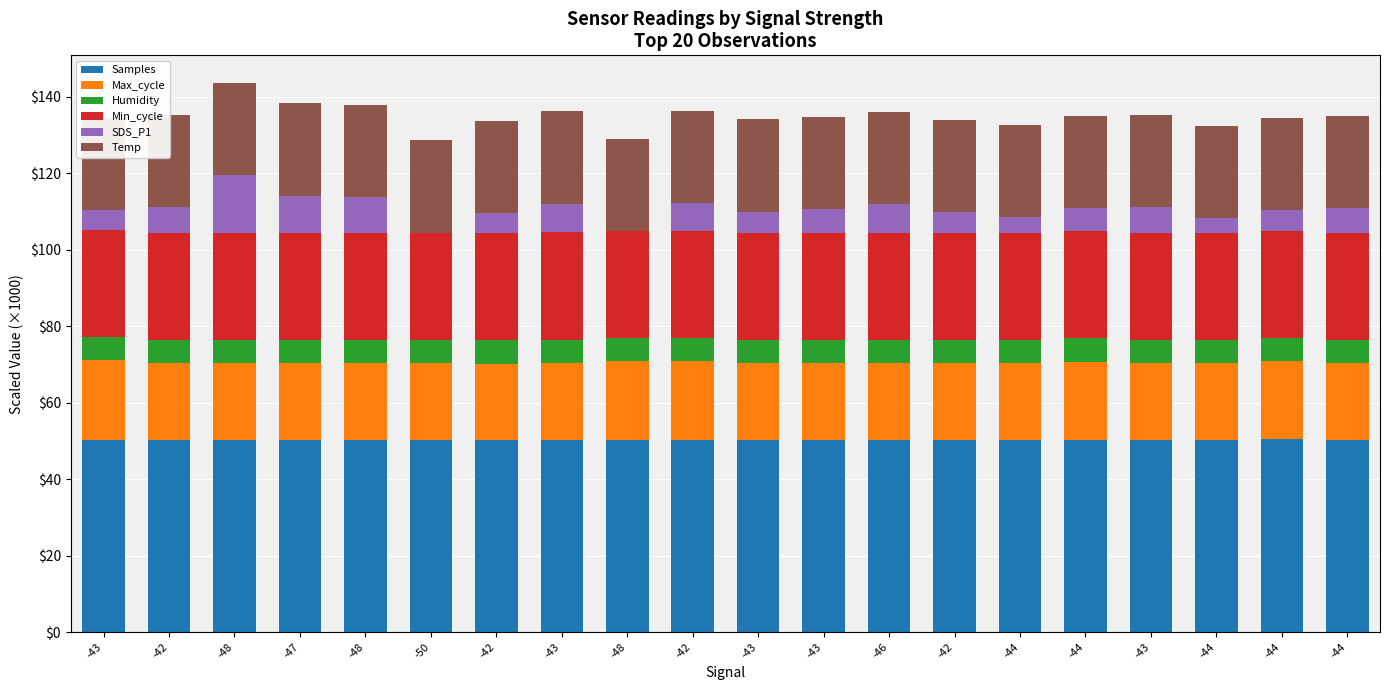

Rank the series by their maximum value, from lowest to highest.

Humidity, SDS_P1, Max_cycle, Temp, Min_cycle, Samples